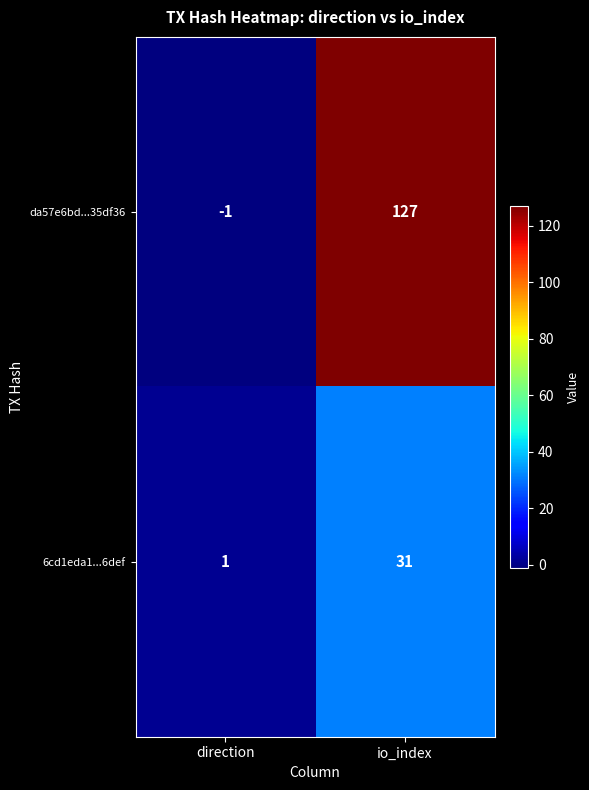

What is the greatest value displayed?

127